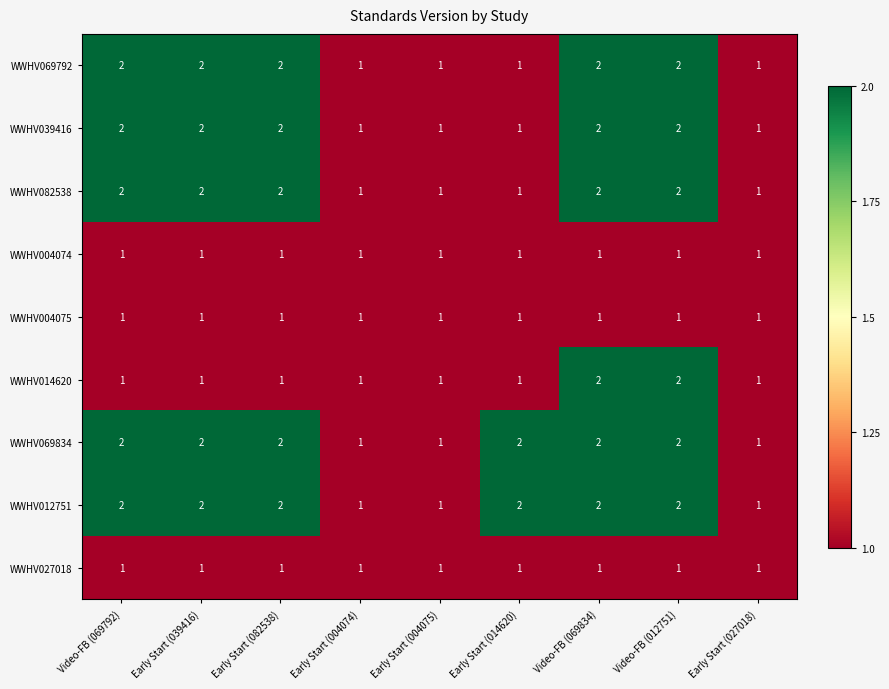

Is the value of WWHV012751 at Video-FB (069792) greater than the value of WWHV004075 at Early Start (014620)?

Yes